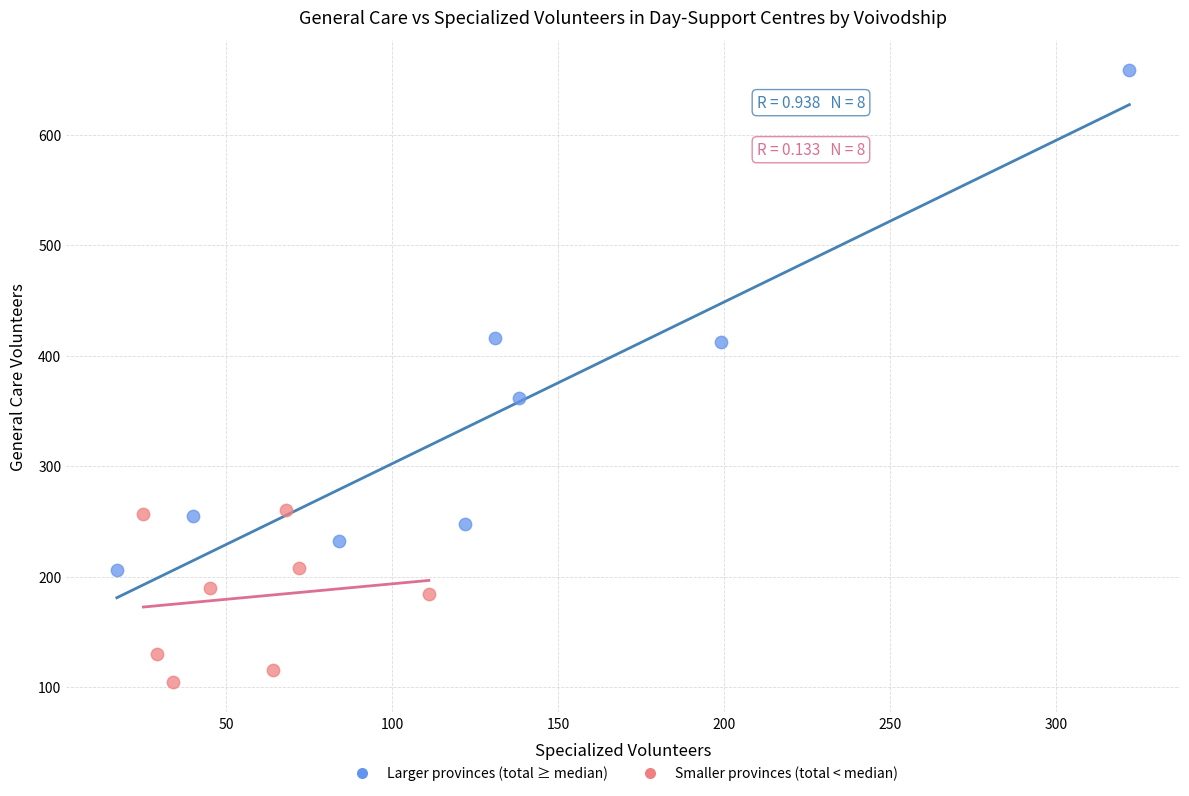

Which series has the largest Y range (max minus min)?

Larger provinces (total ≥ median)